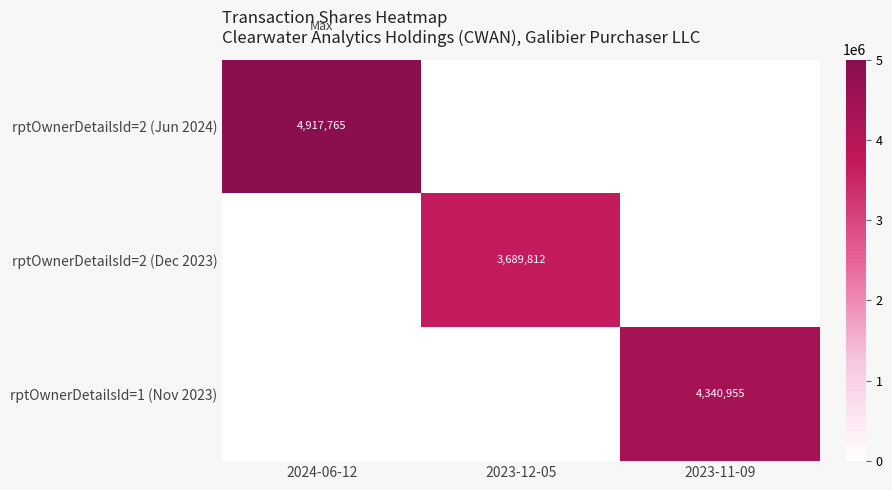

At how many categories does at least one series exceed 4589685?

1